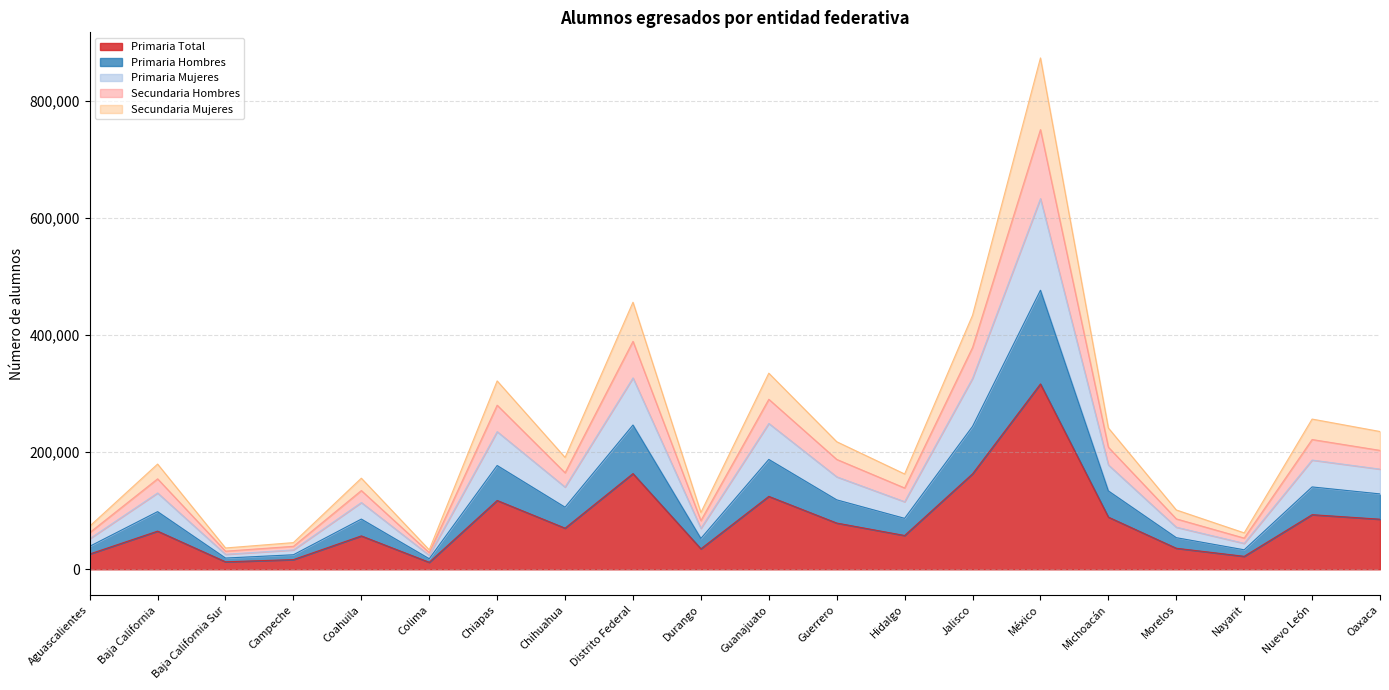

Count the number of data series in this chart.

5